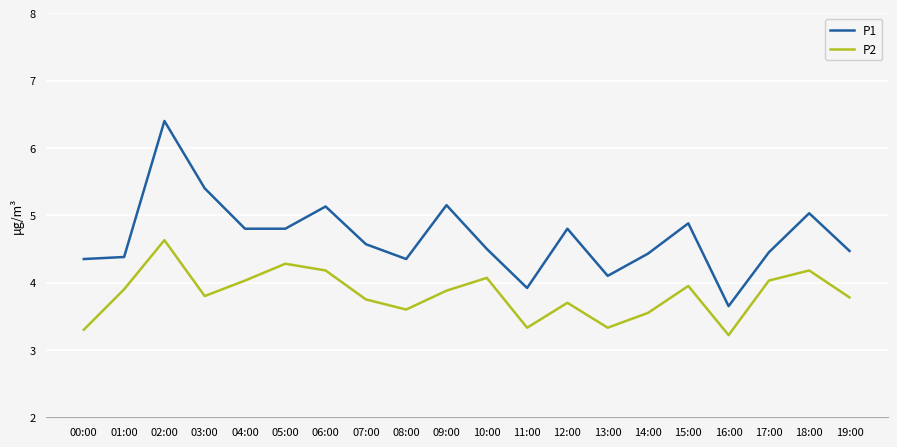

What are all the series names shown in the legend?

P1, P2